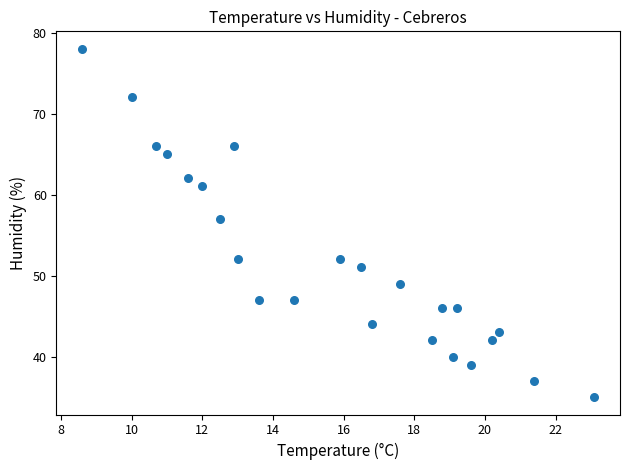

What is the range of Y values (max minus min)?

43